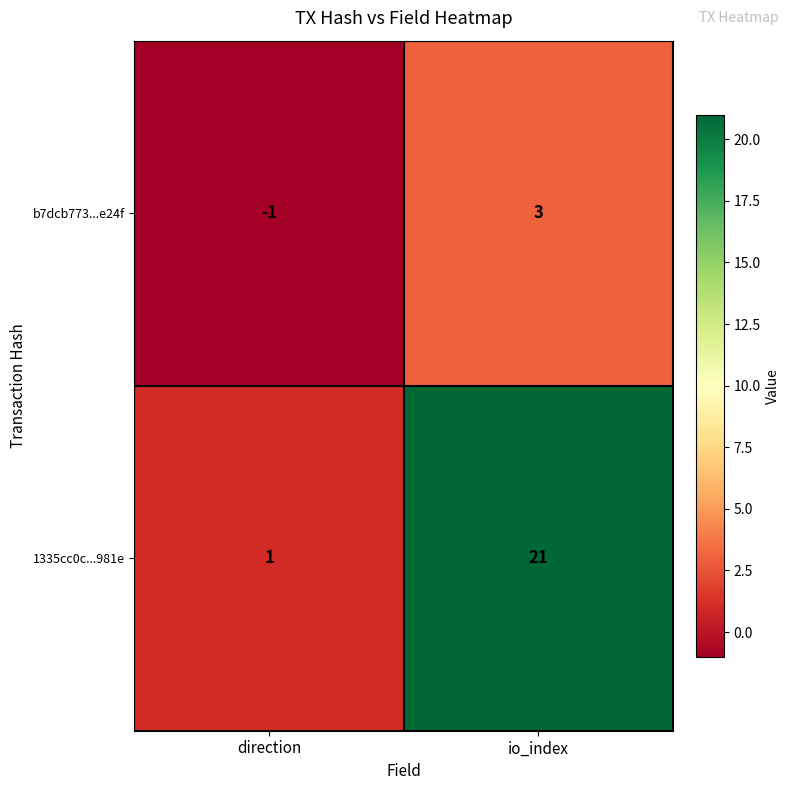

What is the difference between the highest and lowest values at io_index?

18